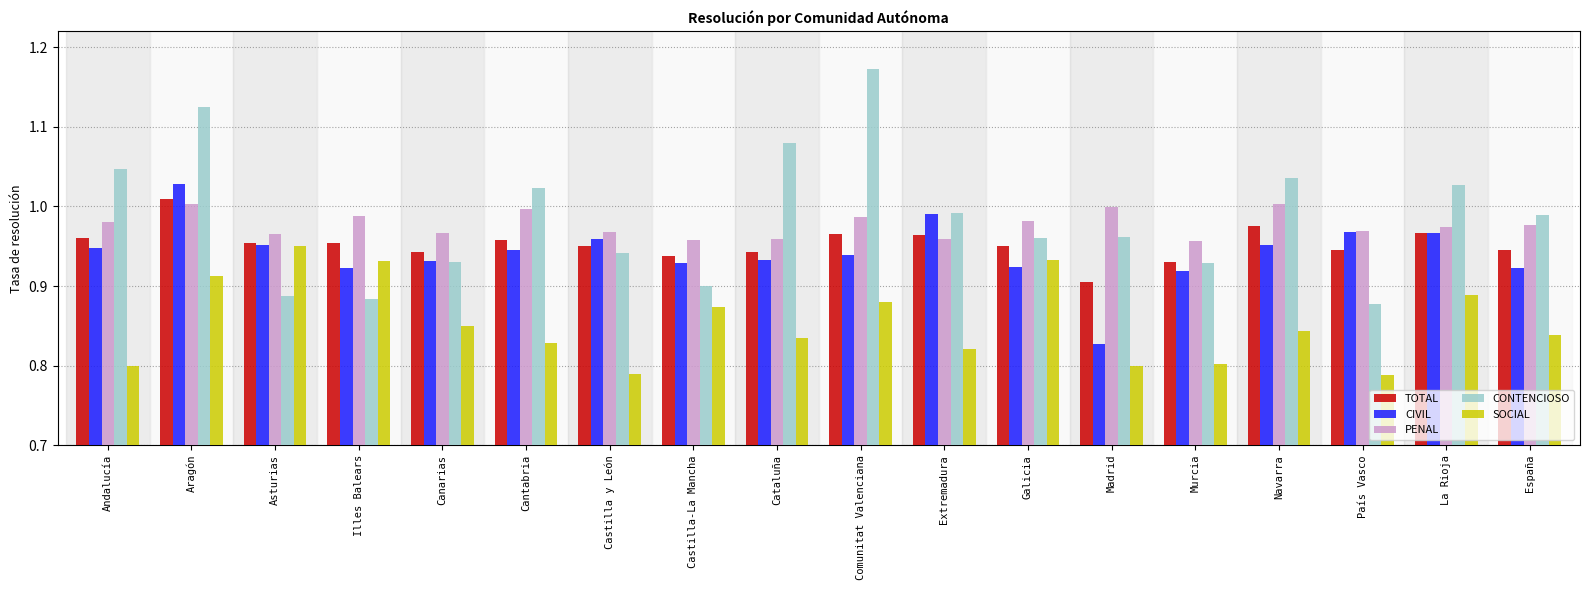

What is the label of the 8th bar from the right?

Extremadura